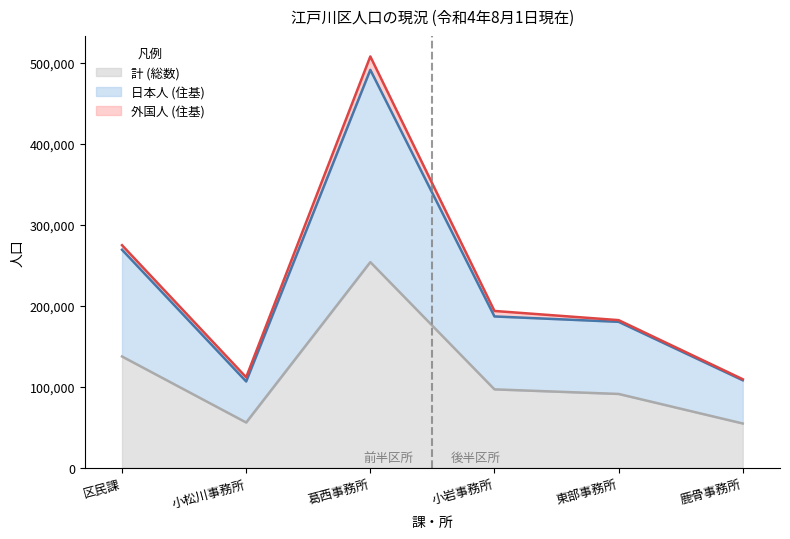

At which category is the sum across all series the highest?

葛西事務所